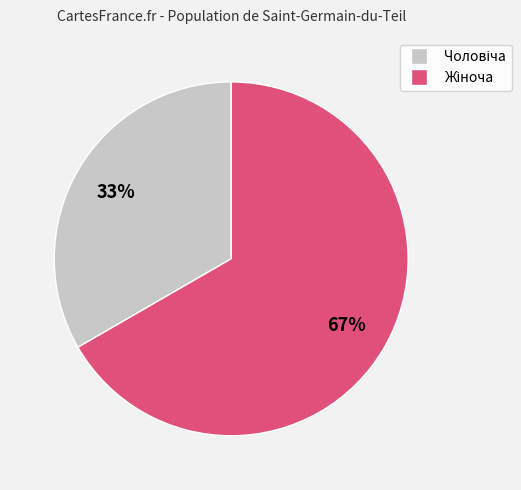

To the nearest percent, what is the average slice percentage?

50%